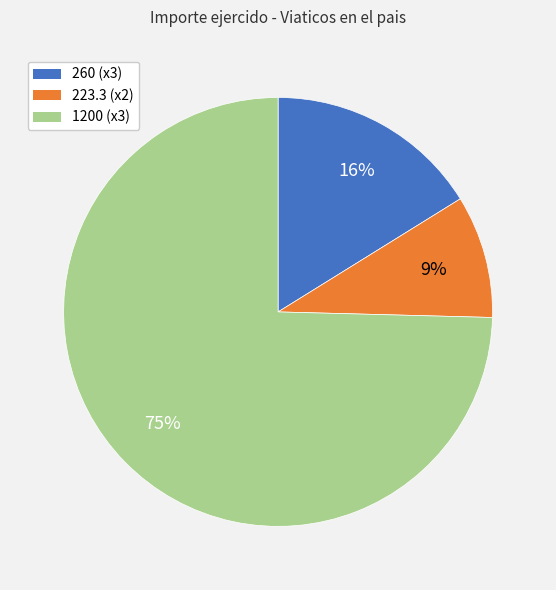

Is the sum of 1200 (x3) and 223.3 (x2) greater than half?

Yes